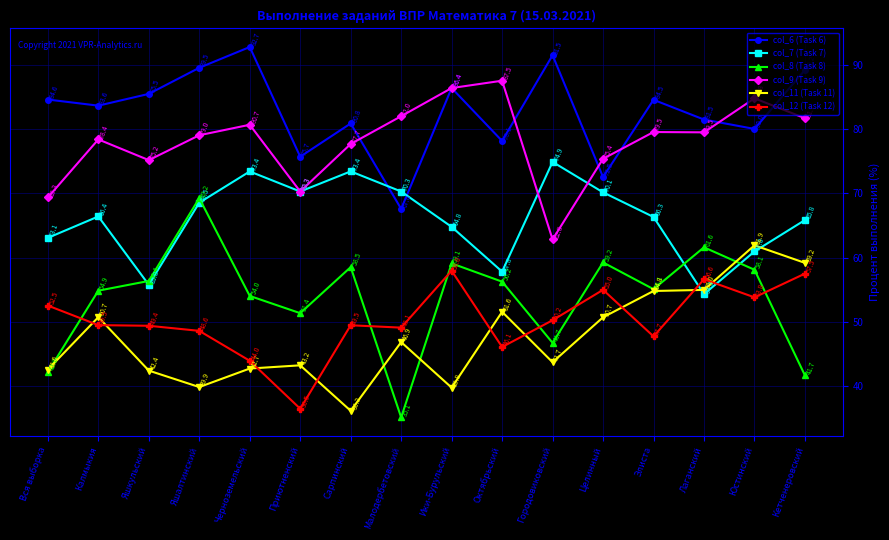

Rank the categories by col_8 (Task 8) value from highest to lowest.

Яшалтинский, Лаганский, Целинный, Ики-Бурульский, Сарпинский, Юстинский, Яшкульский, Октябрьский, Элиста, Калмыкия, Черноземельский, Приютненский, Городовиковский, Вся выборка, Кетченеровский, Малодербетовский